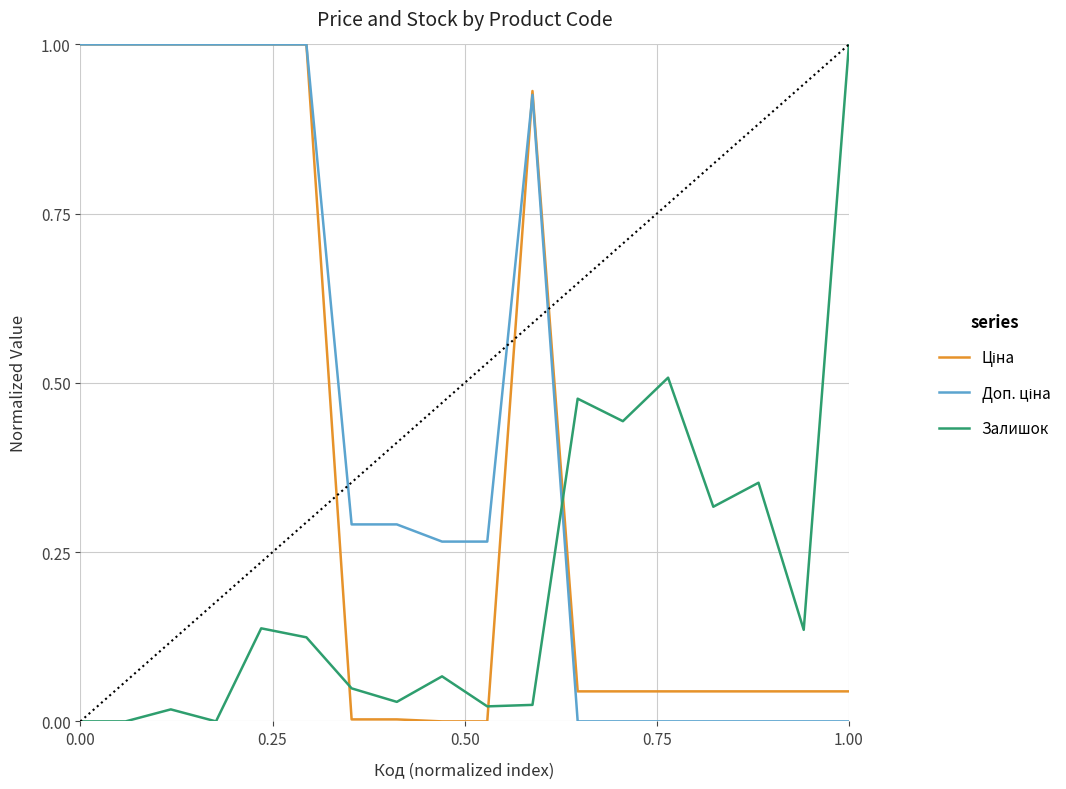

What is the maximum value for Залишок?

1.0